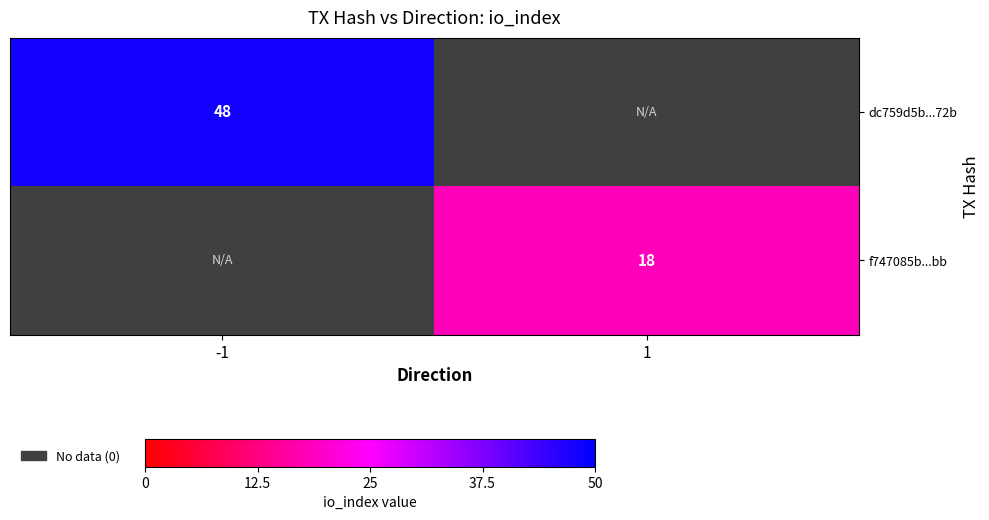

The value of f747085b...bb at 1 is 26. True or false?

False